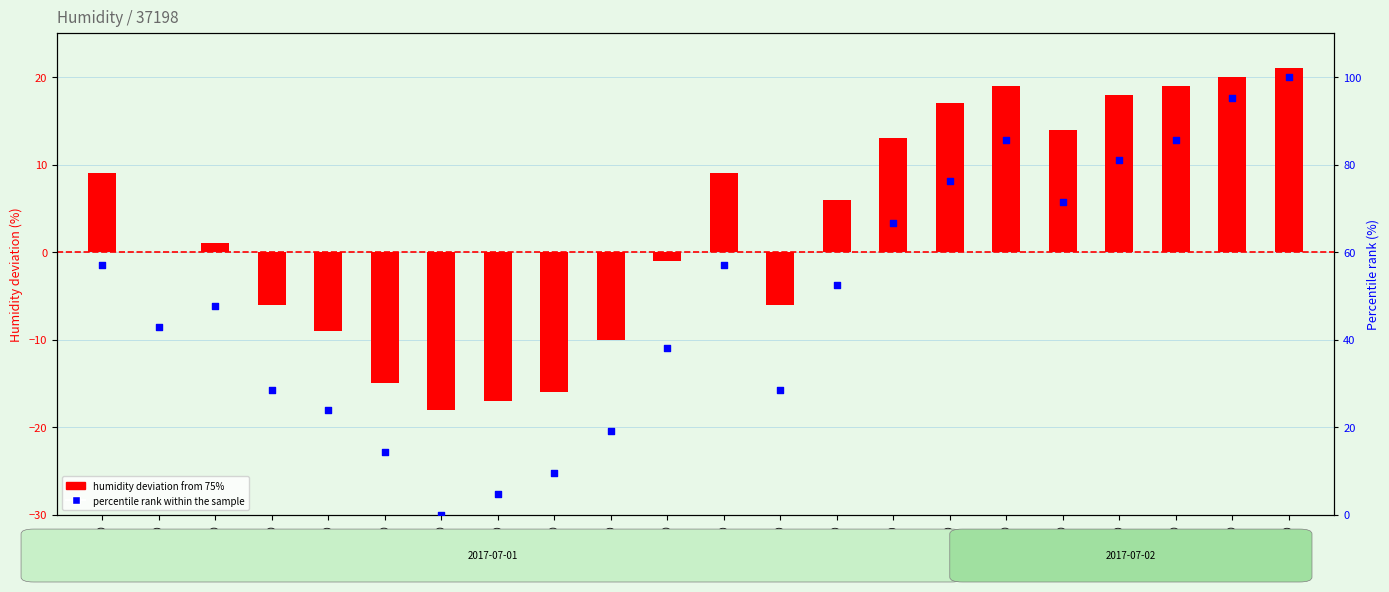

What are all the series names shown in the legend?

humidity deviation, percentile rank within the sample